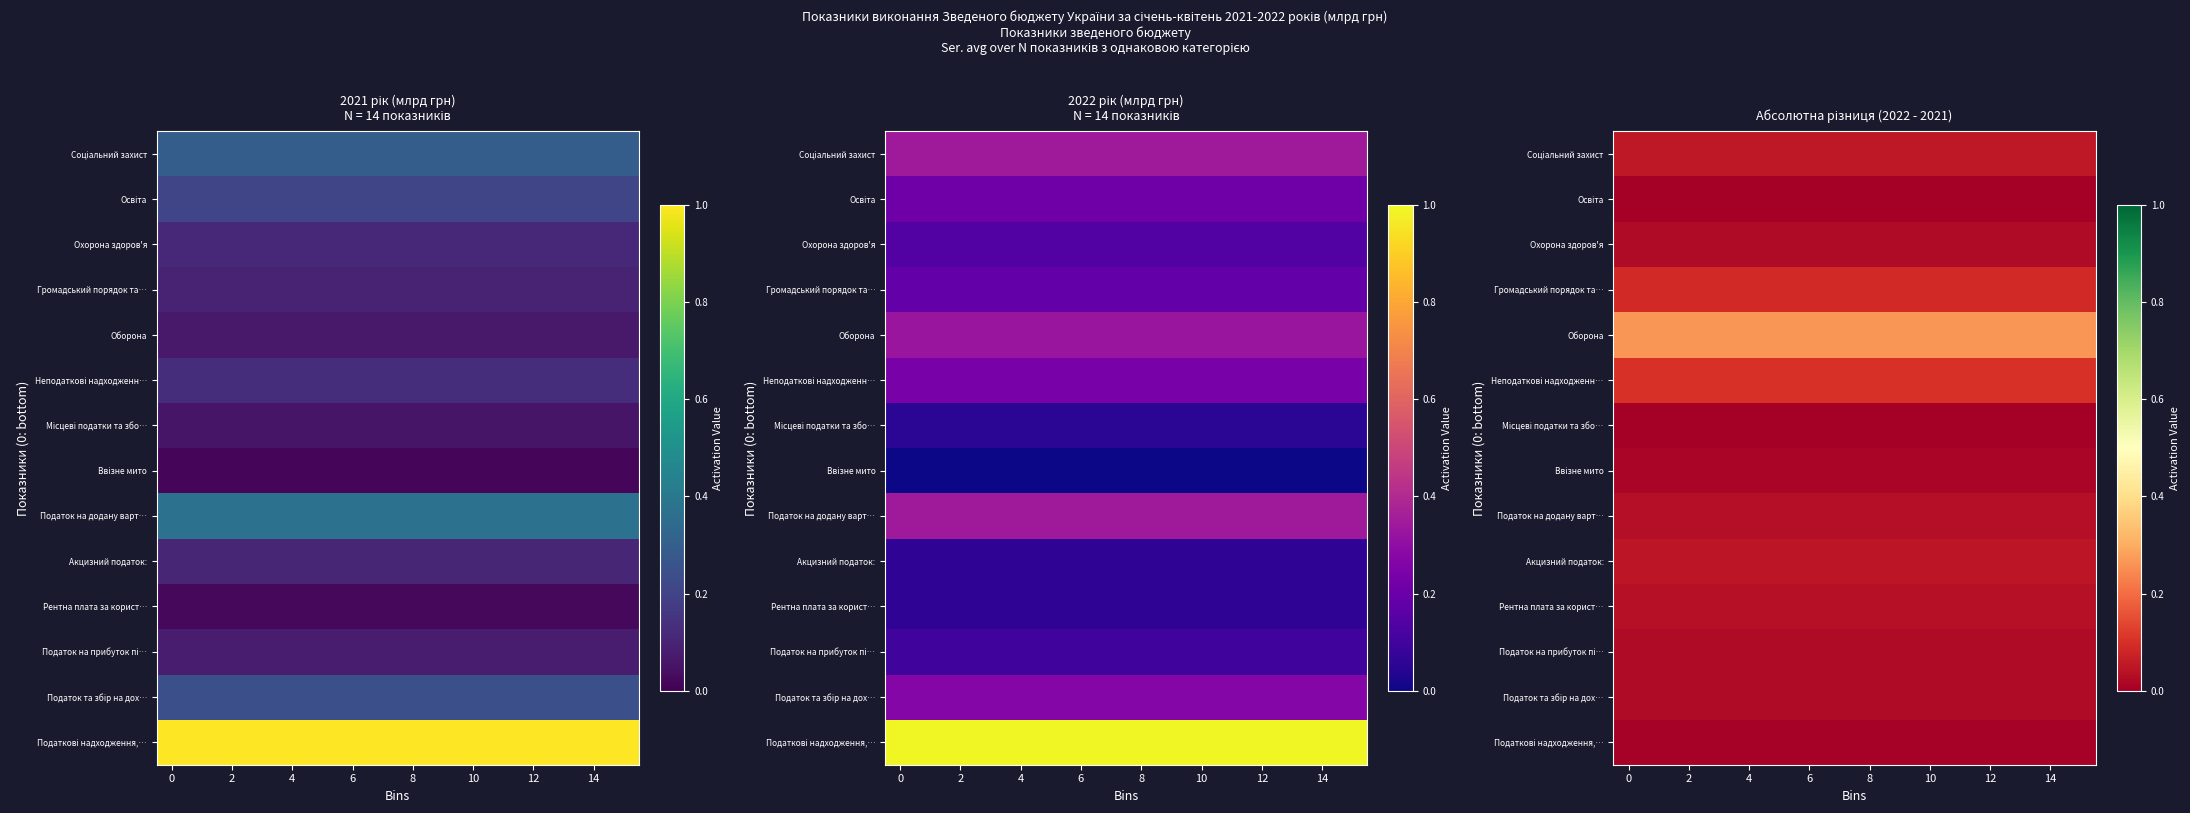

What is the maximum value shown in the chart?

0.3